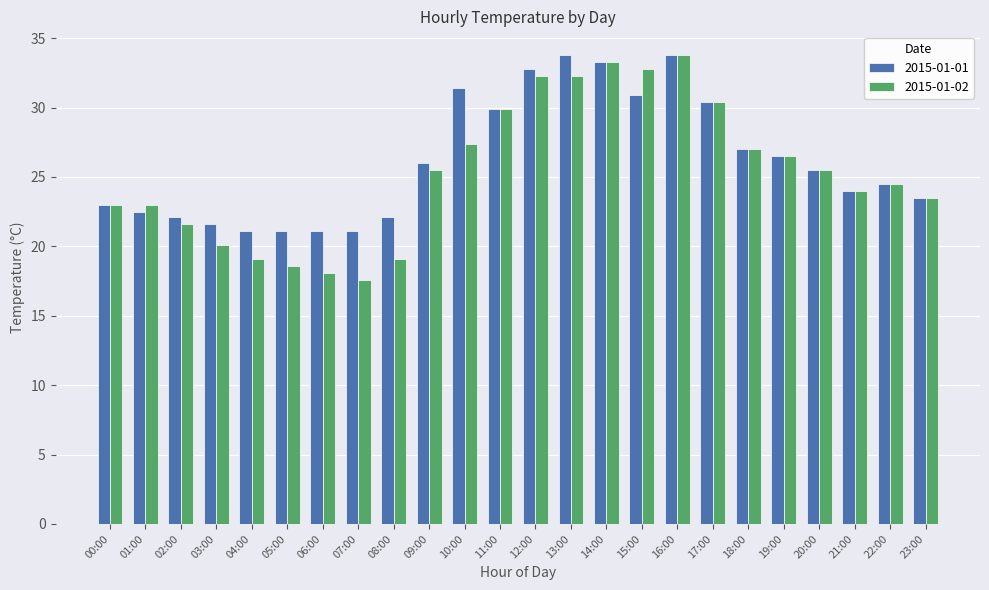

What is the minimum value for 2015-01-01?

21.1